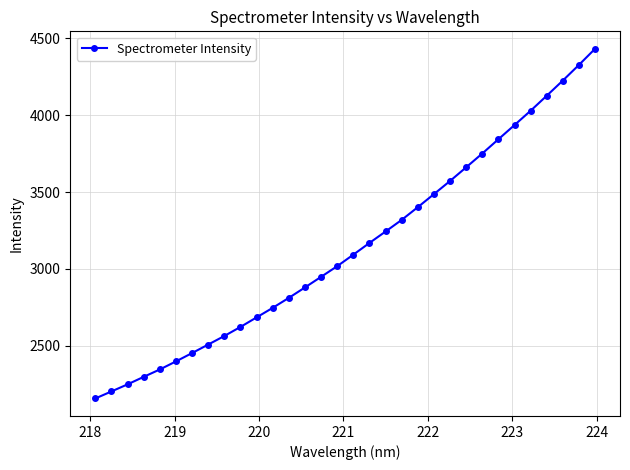

What is the smallest value displayed?

2155.9